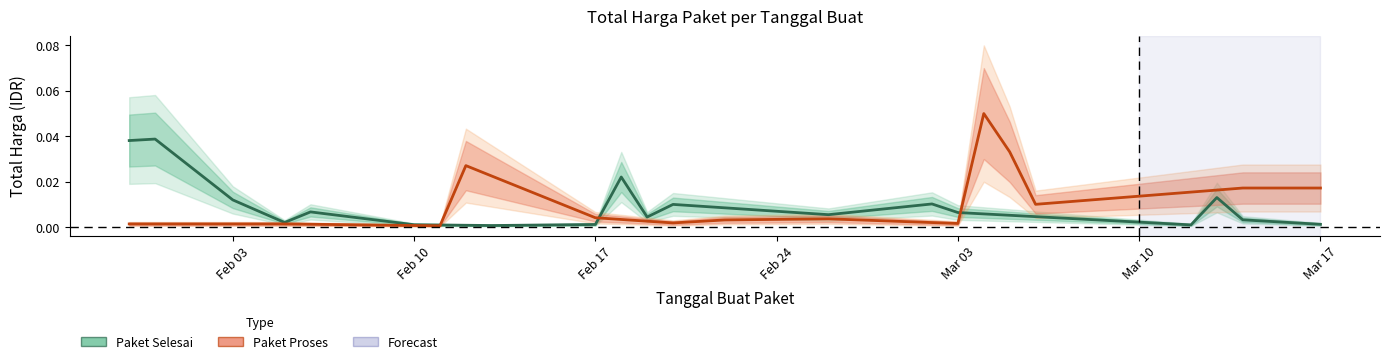

What is the maximum value shown in the chart?

0.1